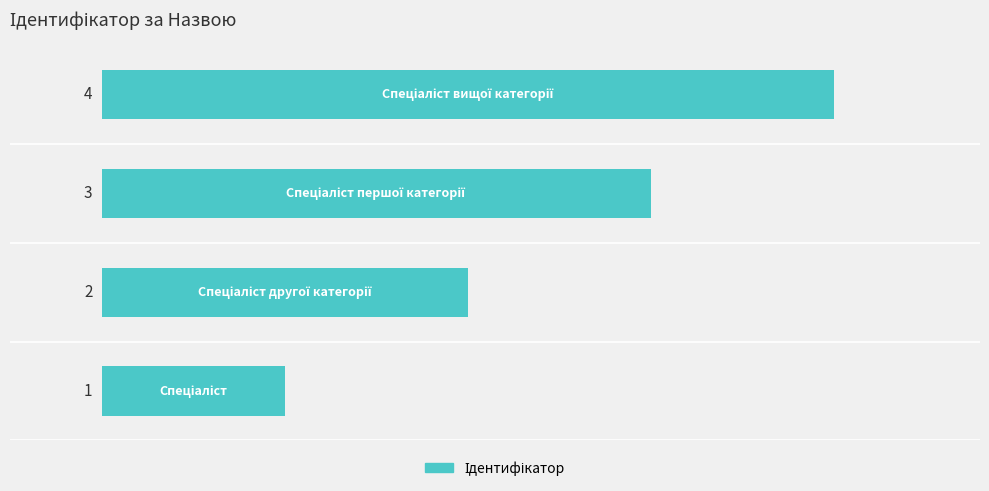

What is the difference between the maximum and minimum values?

3